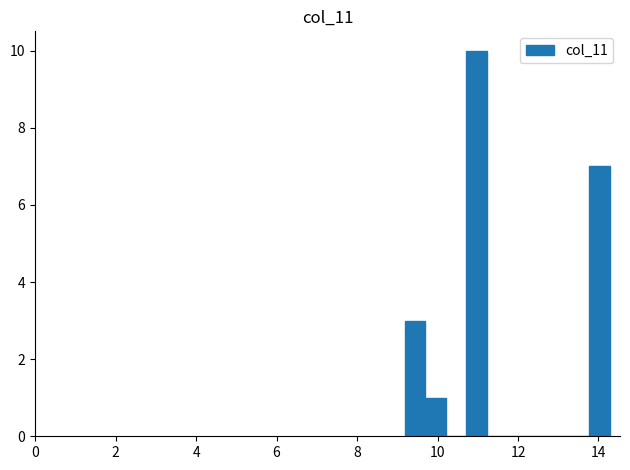

Read against the x-axis, roughly where is the centre of the tallest bar?

11.0